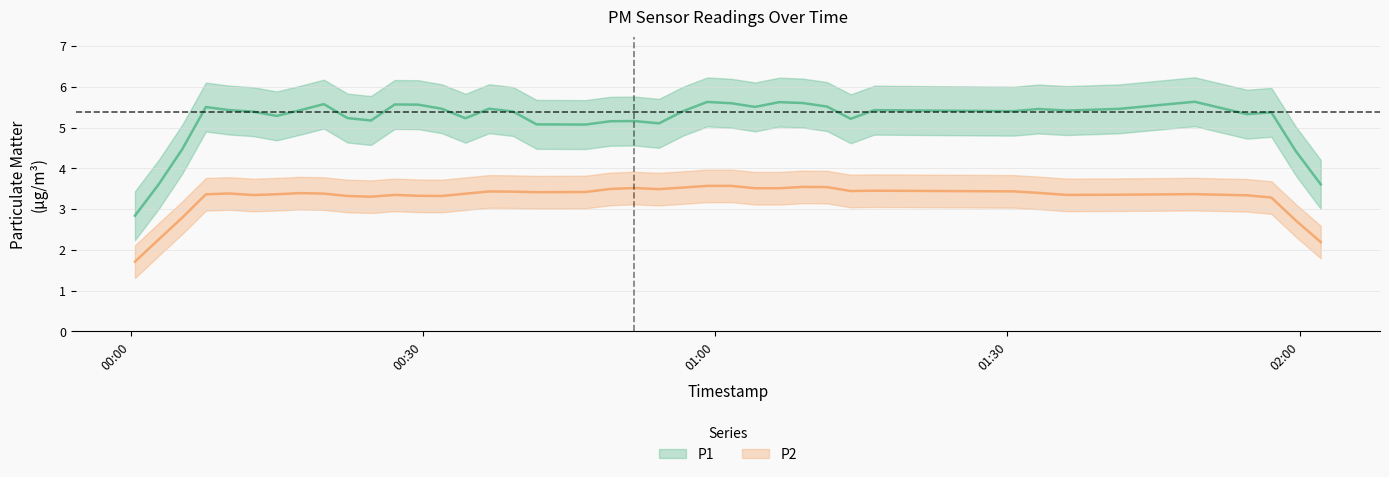

True or false: P2 and P1 intersect in this chart.

False